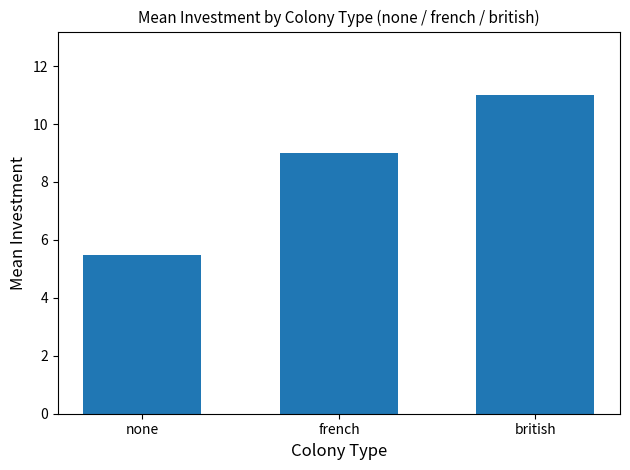

Reading left to right, list all the values displayed in this chart.

5.5	9.0	11.0